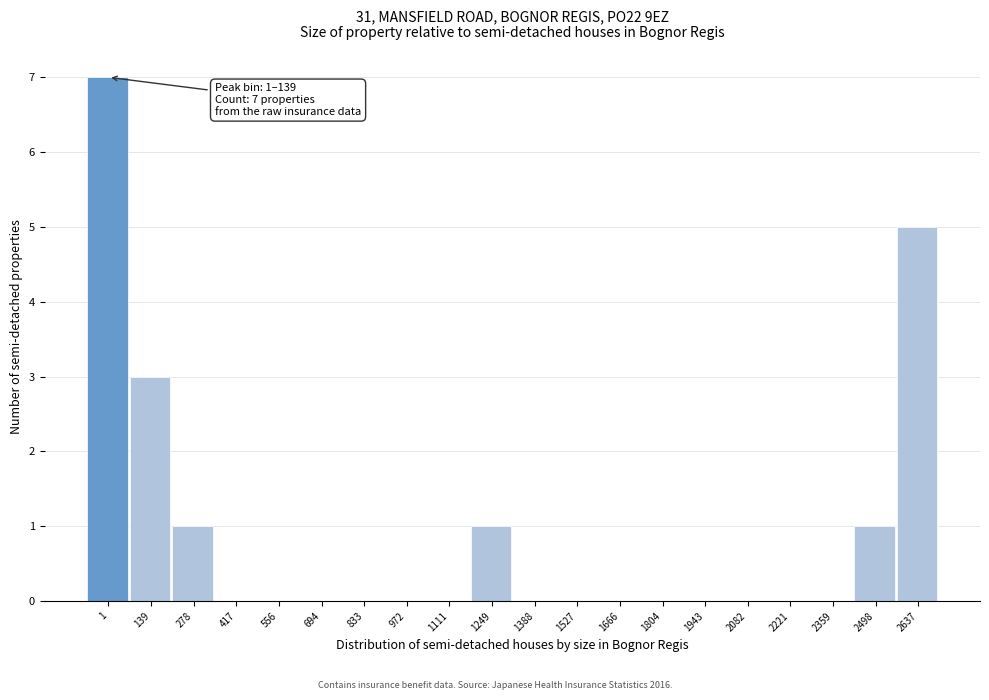

Reading left to right, extract all data points from this chart.

1=7	139=3	278=1	417=0	556=0	694=0	833=0	972=0	1111=0	1249=1	1388=0	1527=0	1666=0	1804=0	1943=0	2082=0	2221=0	2359=0	2498=1	2637=5